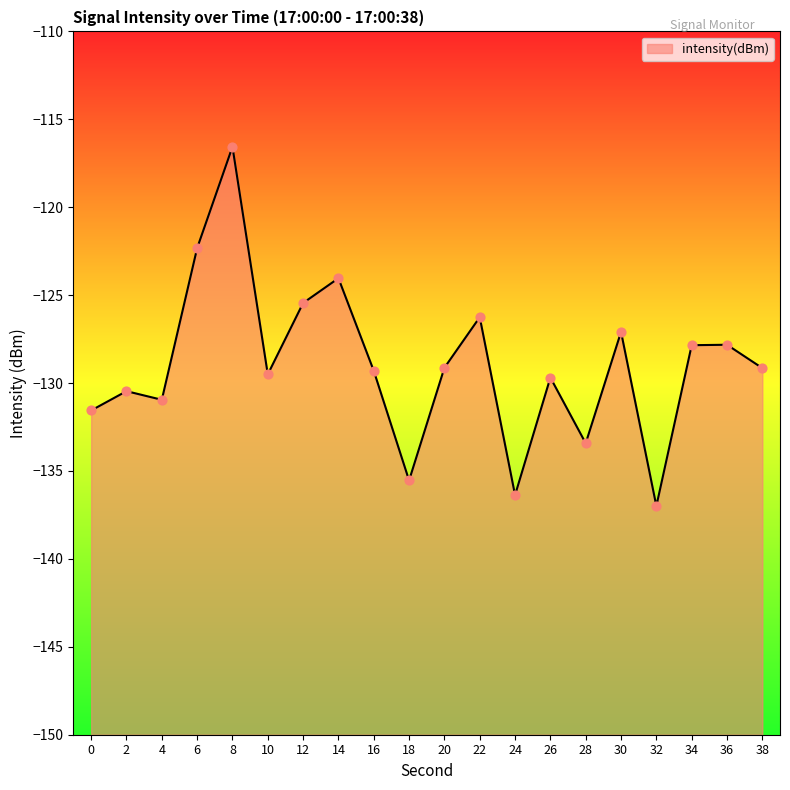

Which has a higher value, 16 or 38?

38